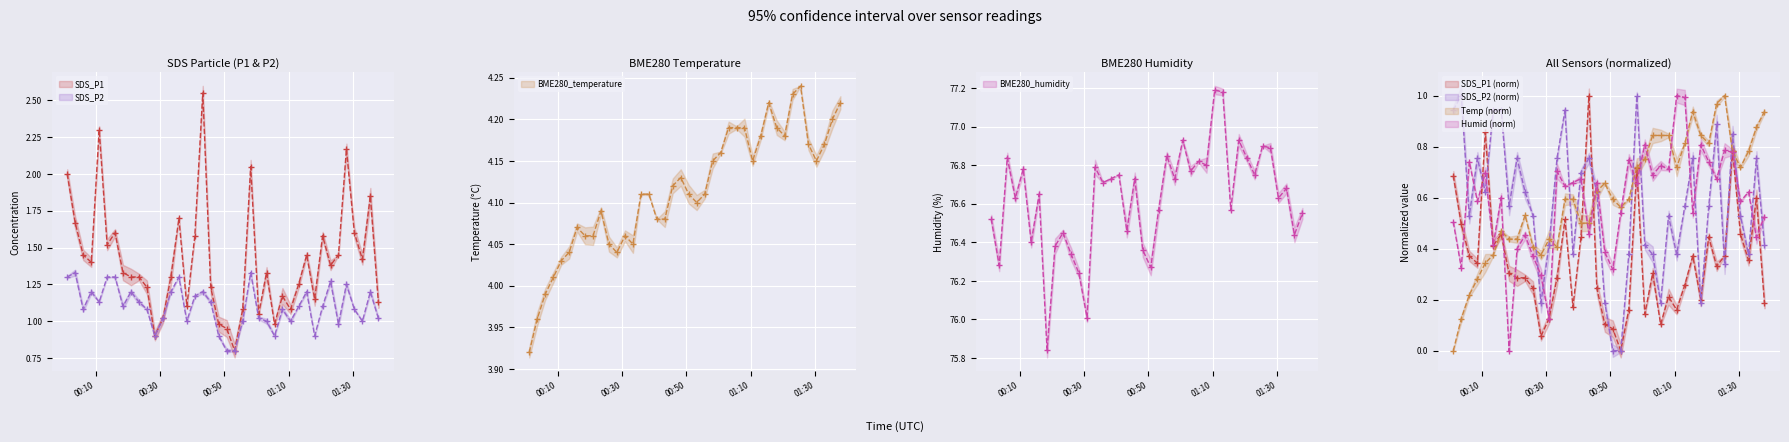

What are all the series names shown in the legend?

SDS_P1, SDS_P2, BME280_temperature, BME280_humidity